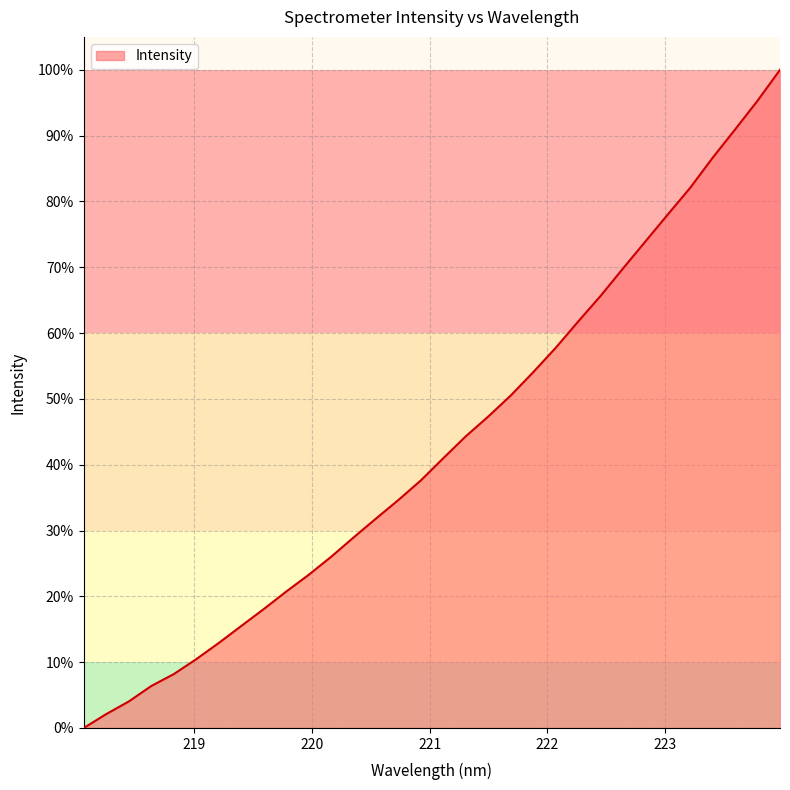

Reading left to right, list all the values displayed in this chart.

0.0	2.1	4.0	6.4	8.2	10.4	12.9	15.5	18.1	20.7	23.3	26.0	28.9	31.8	34.6	37.6	41.0	44.3	47.3	50.5	54.0	57.7	61.7	65.6	69.8	73.9	78.0	82.1	86.7	90.9	95.3	100.0